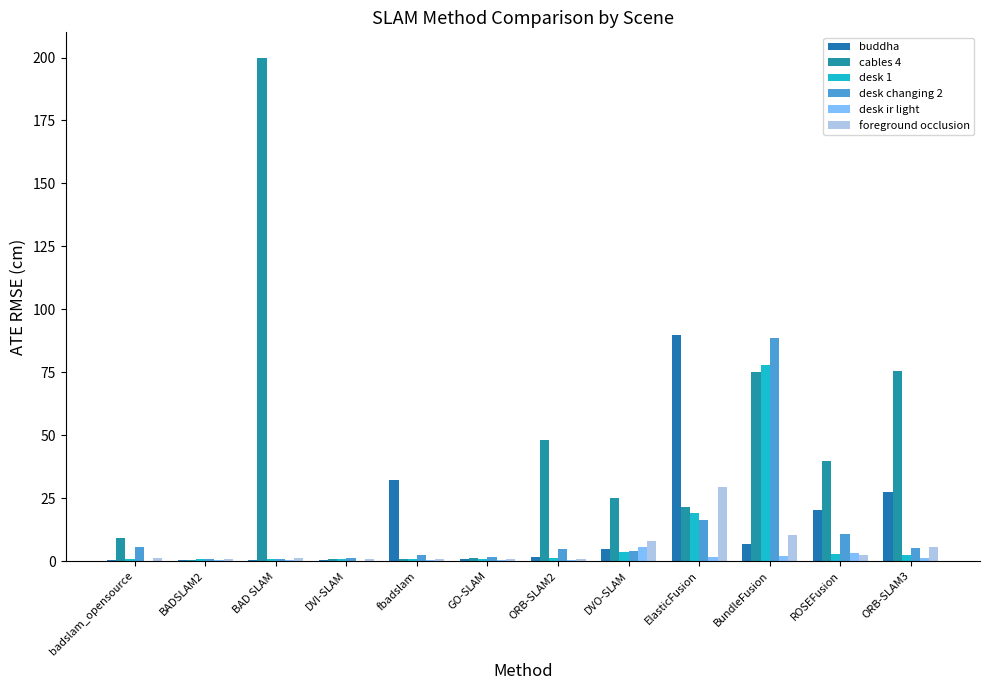

What is the total value across all series at GO-SLAM?

5.2